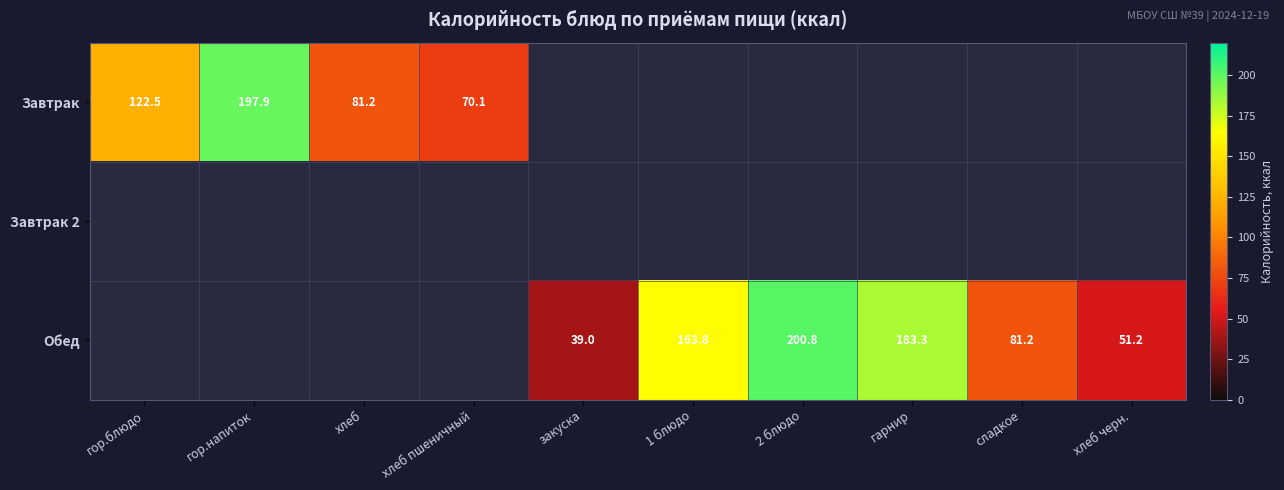

Is the value of Обед at хлеб черн. greater than the value of Завтрак at хлеб пшеничный?

No